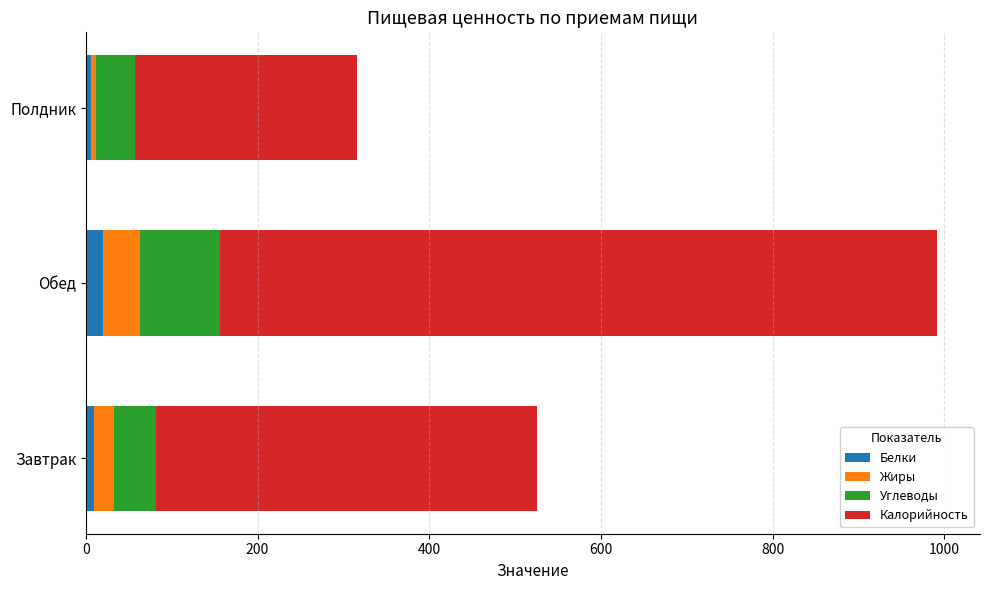

What is the sum of all Калорийность values?

1538.2